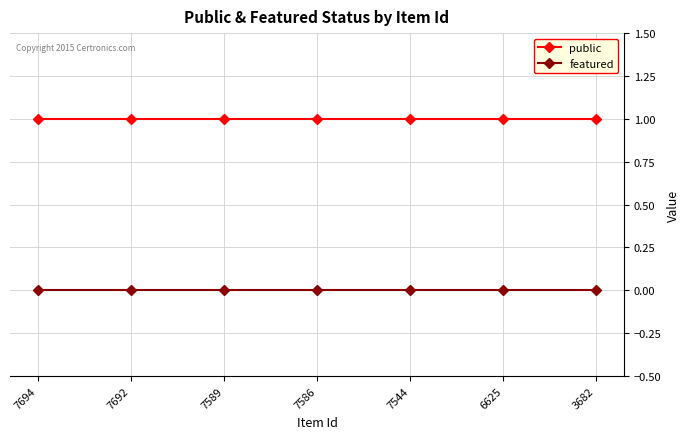

How many lines are shown in the chart?

2